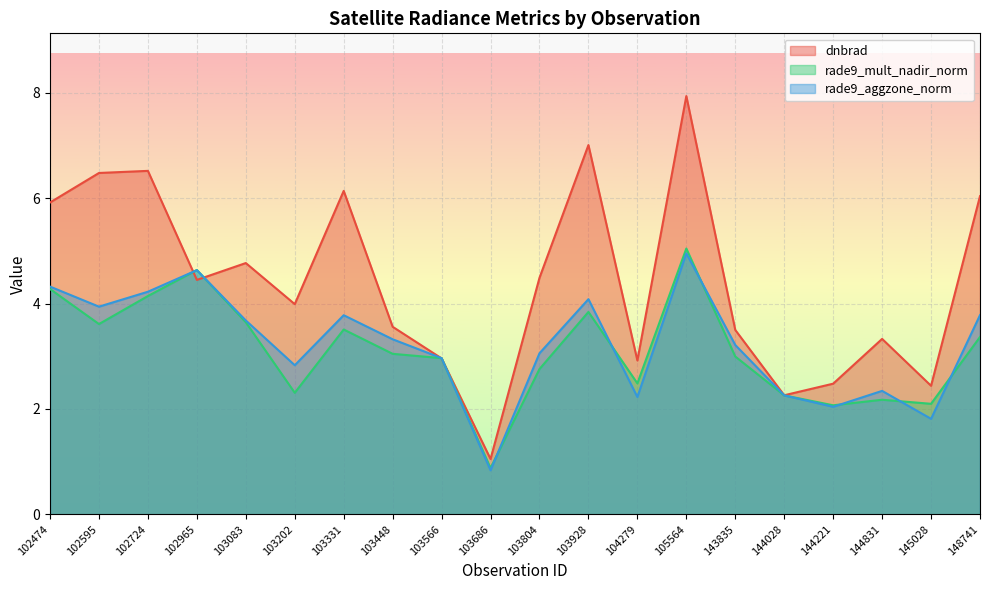

True or false: rade9_aggzone_norm and dnbrad intersect in this chart.

True